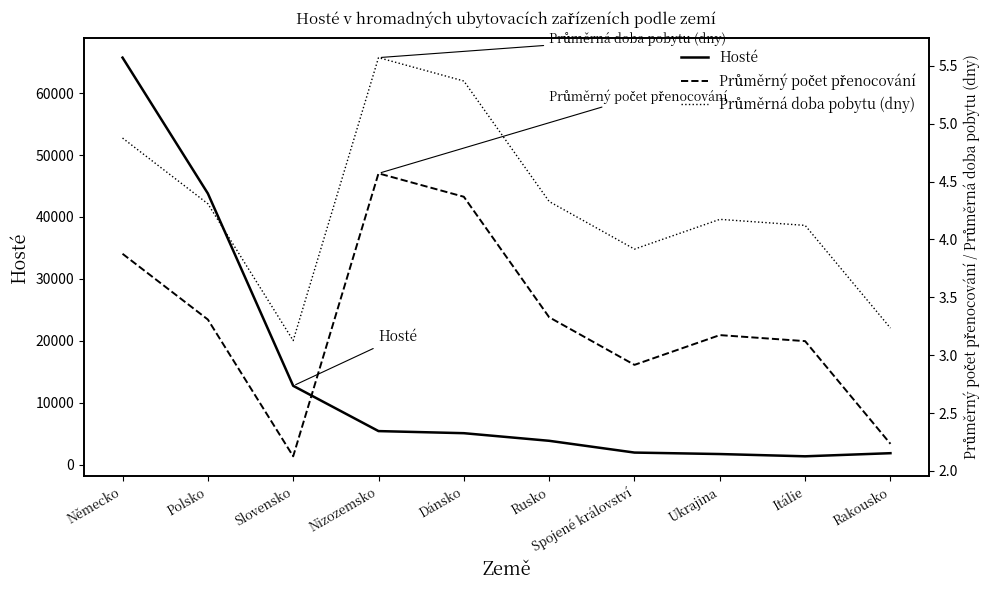

What is the total value across all series at Německo?

65729.8